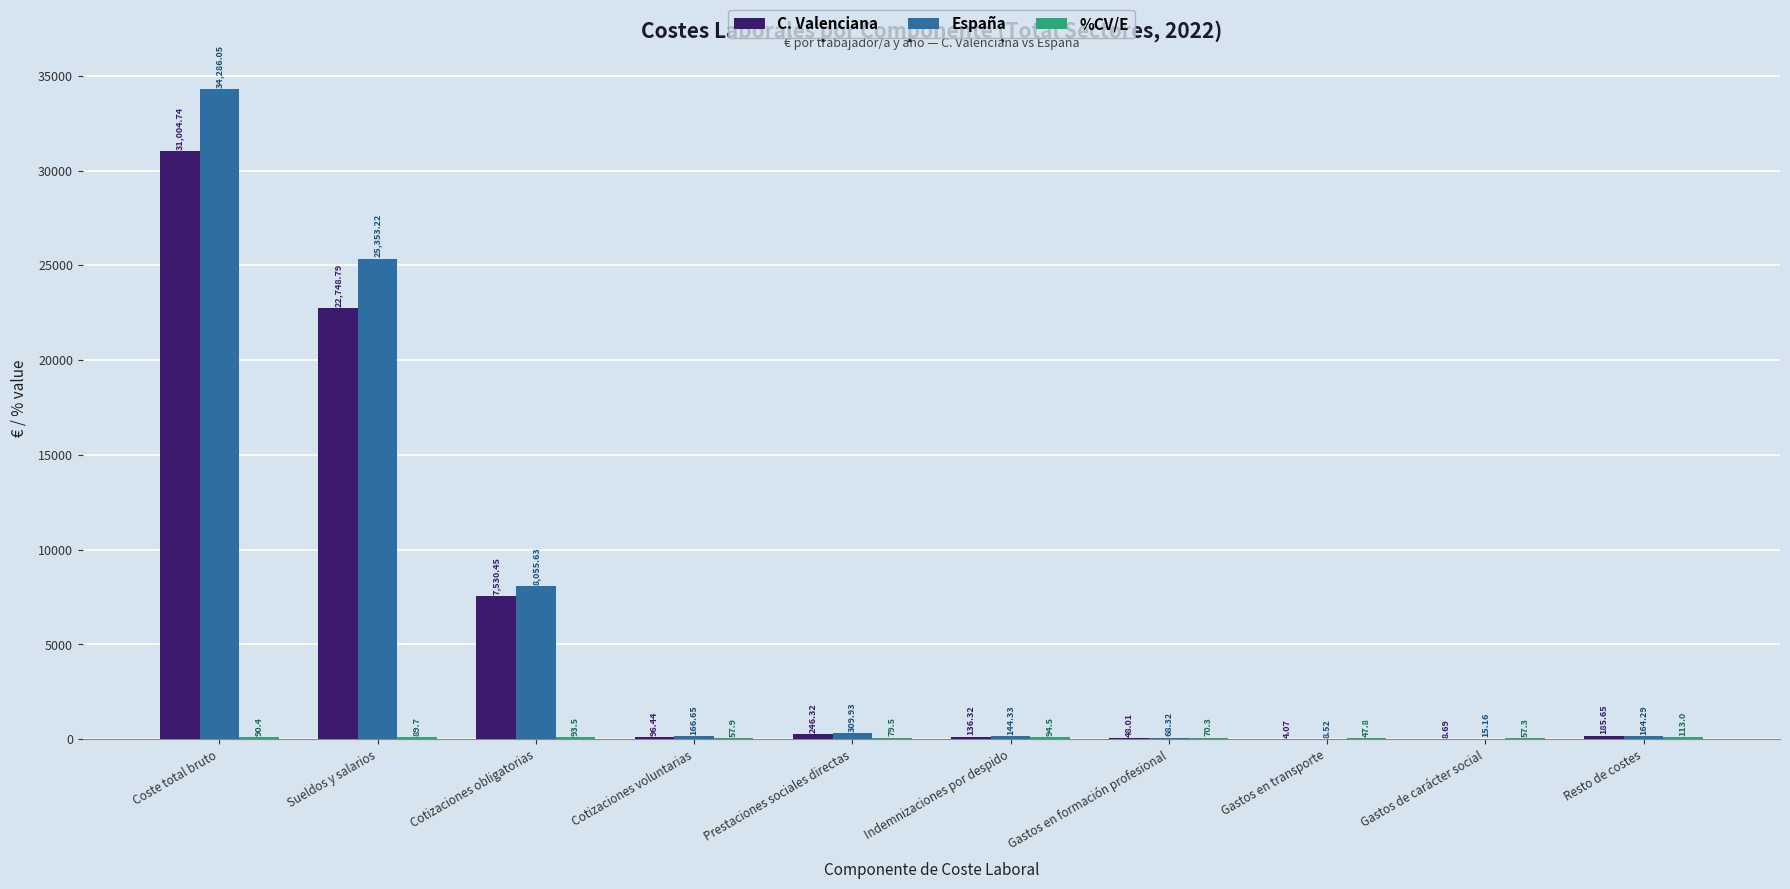

At which category does the chart reach its peak across all series?

Coste total bruto